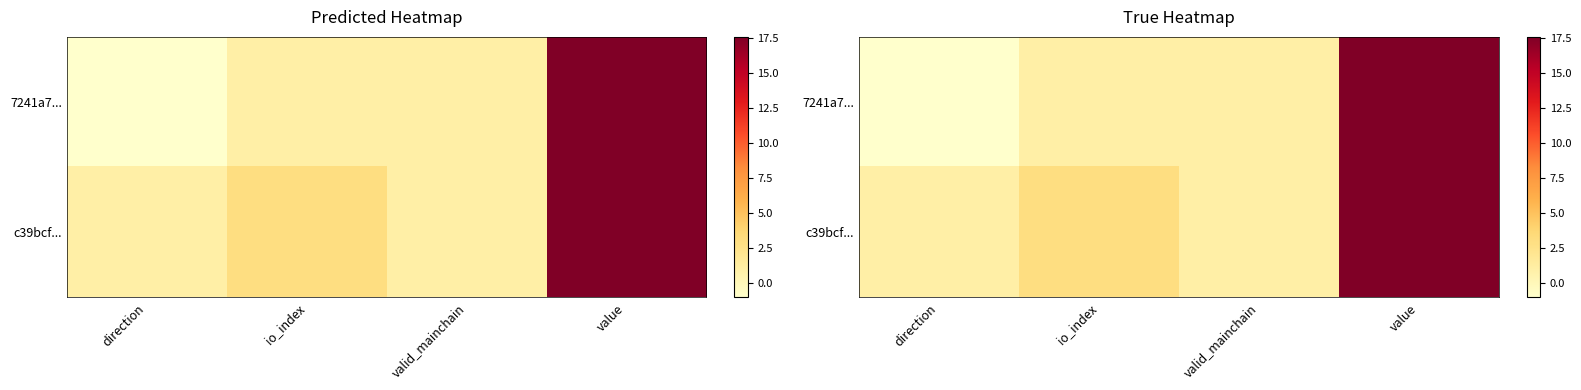

What is the difference between the c39bcf... values at value and valid_mainchain?

16.6